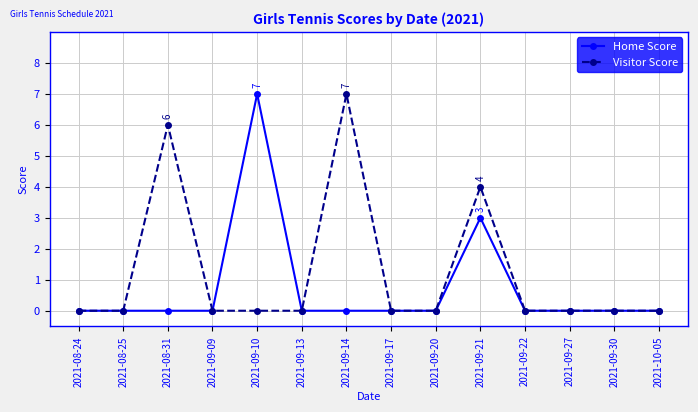

At 2021-09-10, list the series in order from smallest to largest.

Visitor Score, Home Score